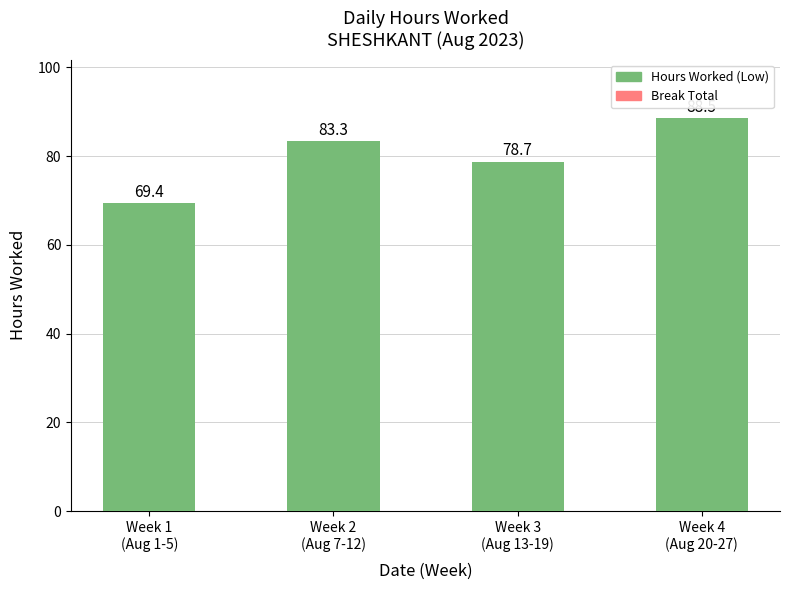

How many bars are there in total?

4